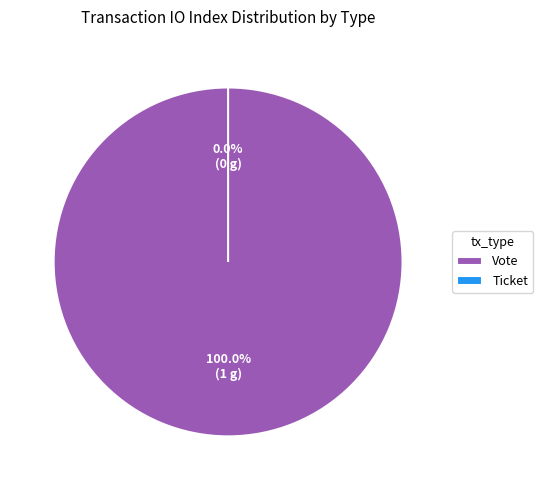

The Ticket slice represents 0% of the pie. True or false?

True